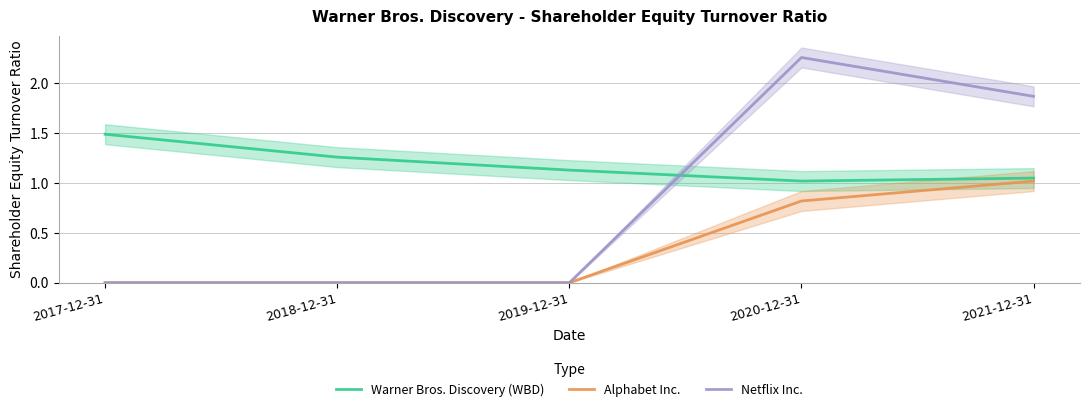

The Alphabet Inc. series shows 0.0 at 2018-12-31. True or false?

True